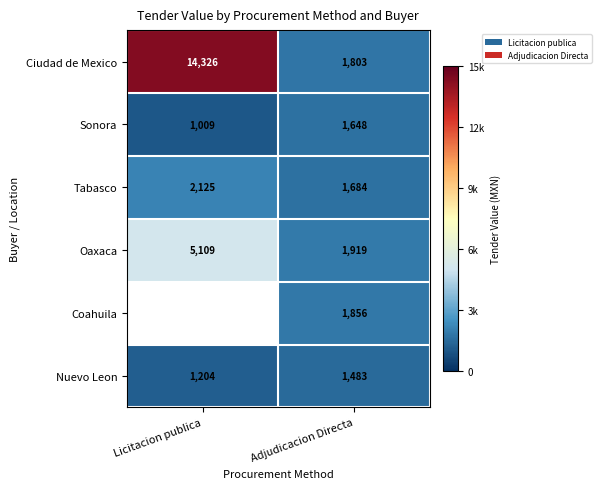

Where is Ciudad de Mexico nearest to the value 8064?

Adjudicacion Directa